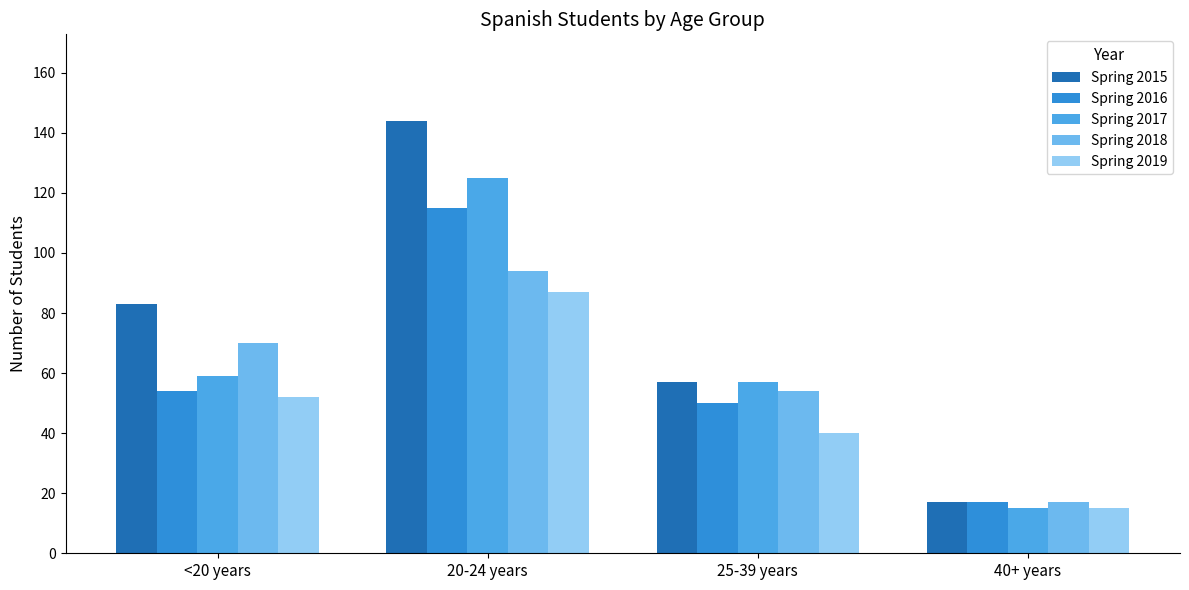

What is the spread (max minus min) of values at 25-39 years?

17